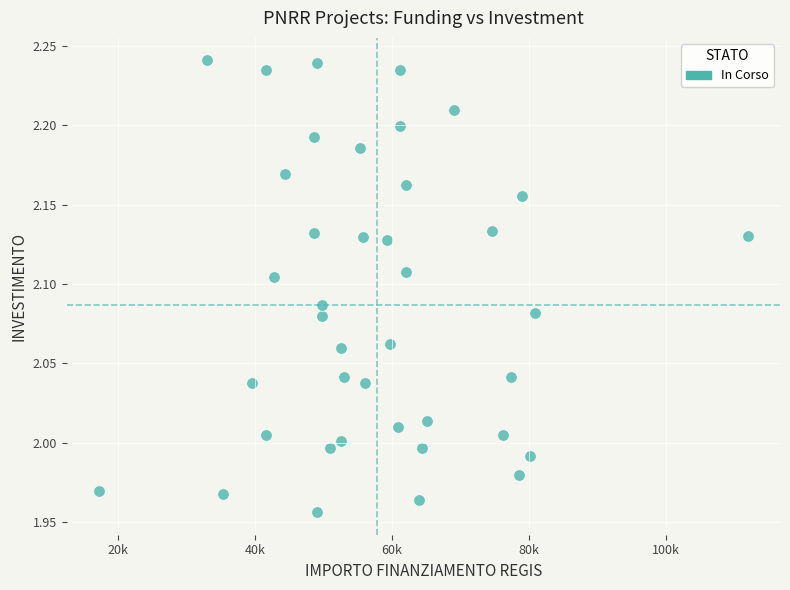

What is the range of X values (max minus min)?

94665.7